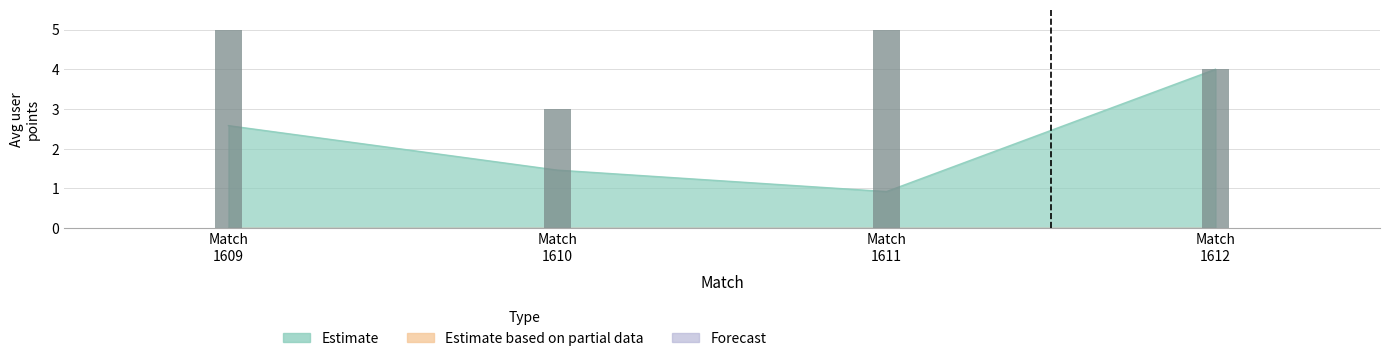

What is the average value of the Estimate based on partial data series?

0.3